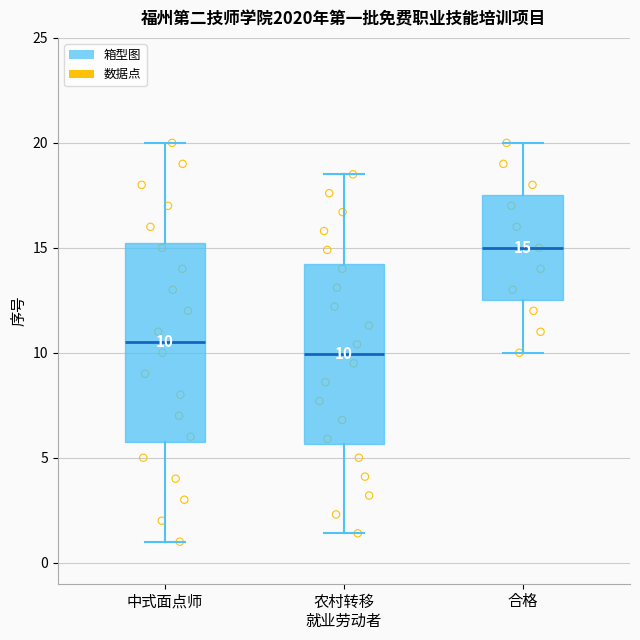

Which box is the tallest, from its lower edge to its upper edge?

中式面点师